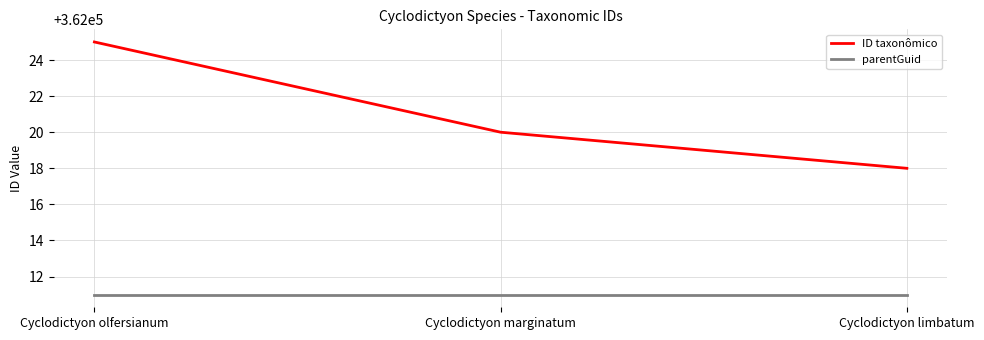

Where is ID taxonômico nearest to the value 362021?

Cyclodictyon marginatum